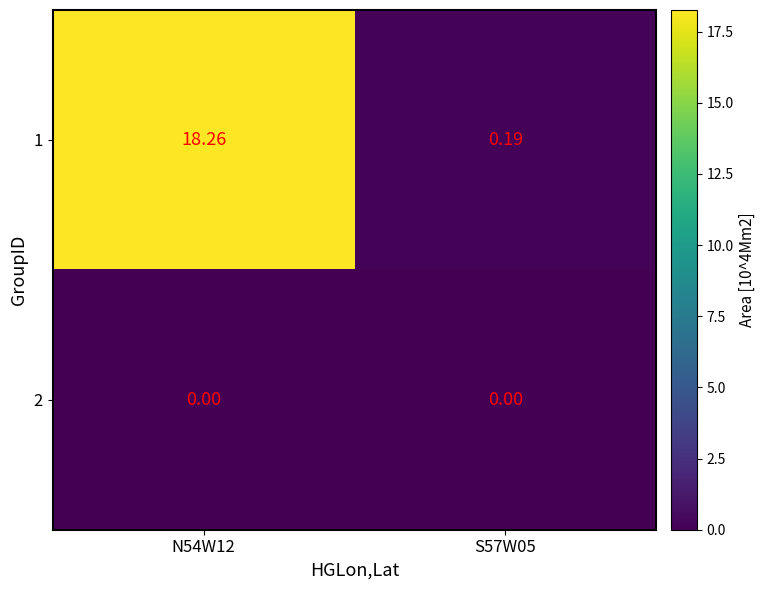

Is the value of 2 at N54W12 greater than the value of 1 at N54W12?

No